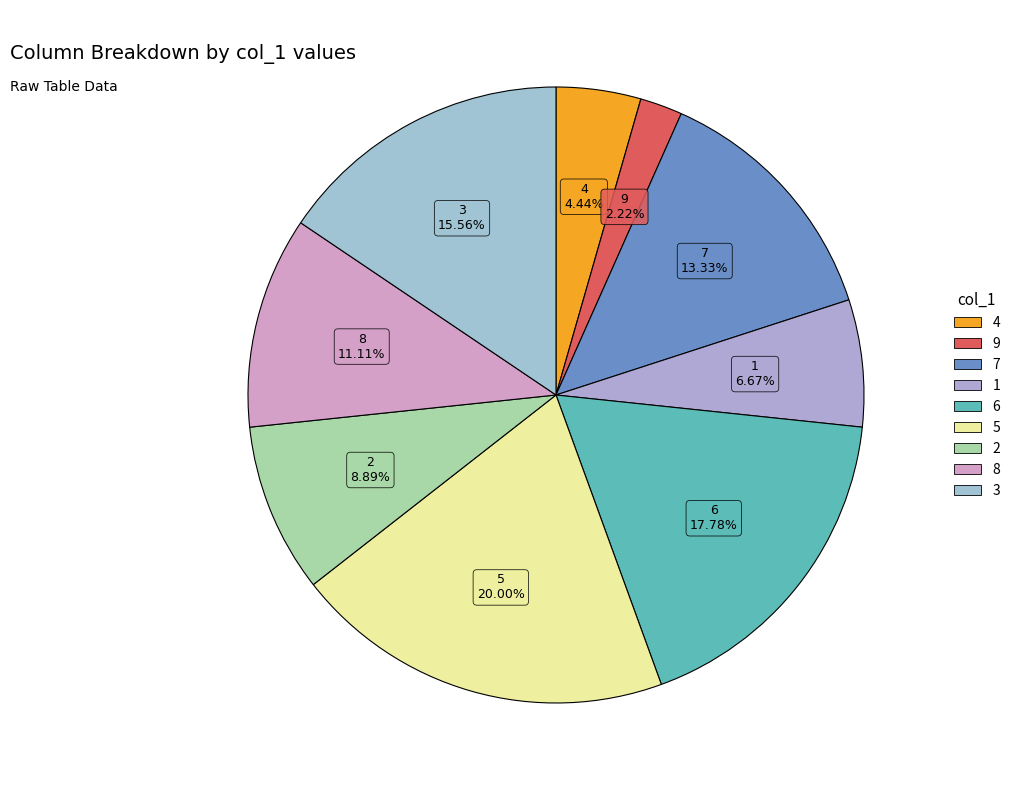

How many segments does this pie chart have?

9